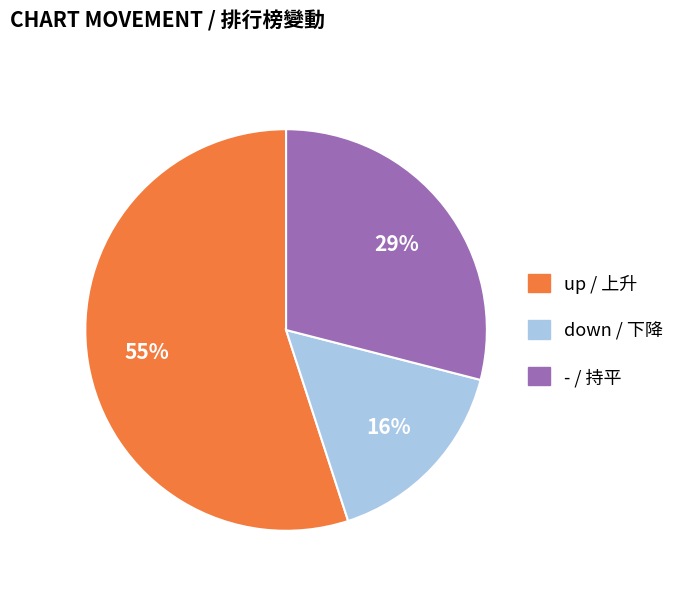

What is the largest slice in the pie chart?

up